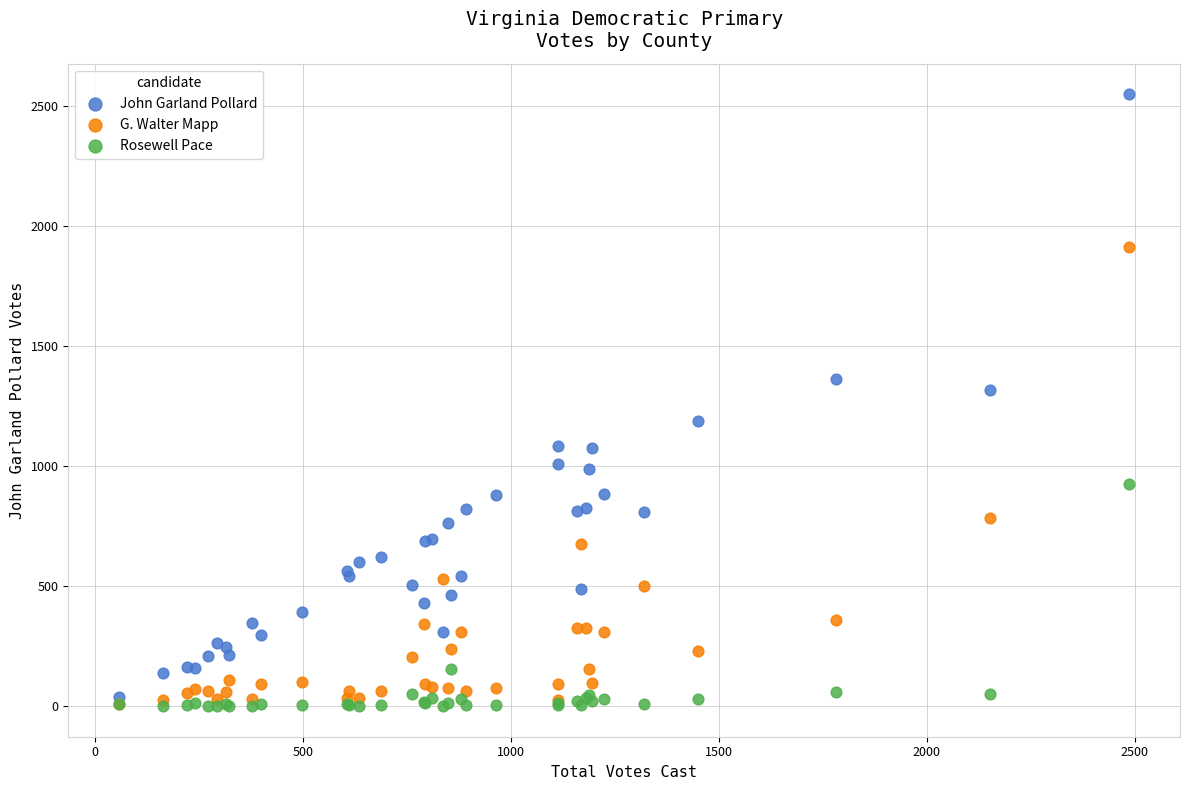

Across all series, what Y value is closest to 1275?

1316